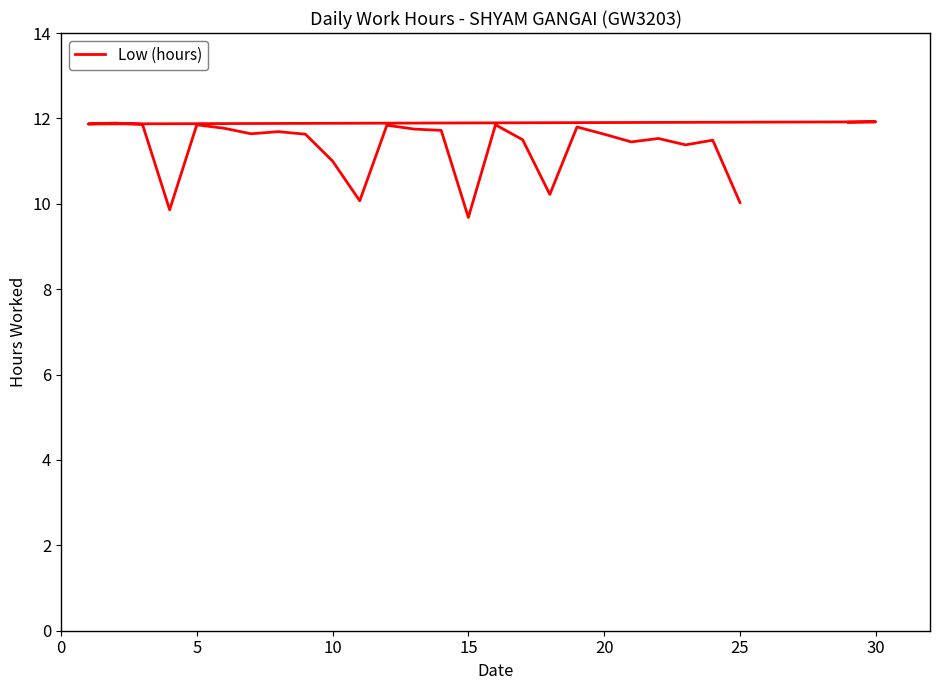

What is the maximum value shown in the chart?

11.9